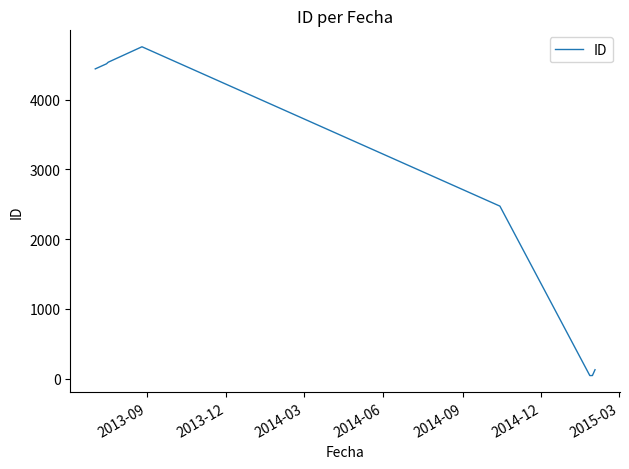

What is the average value?

2618